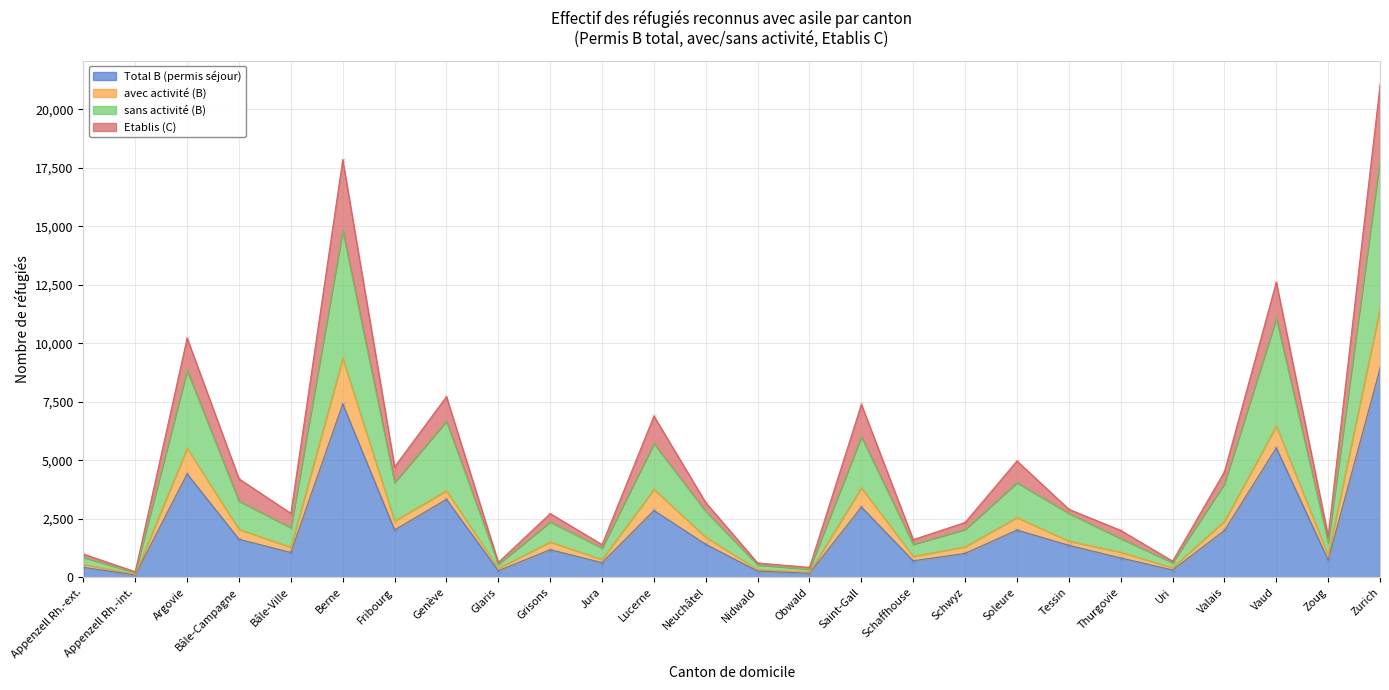

What position from the right is Valais?

4